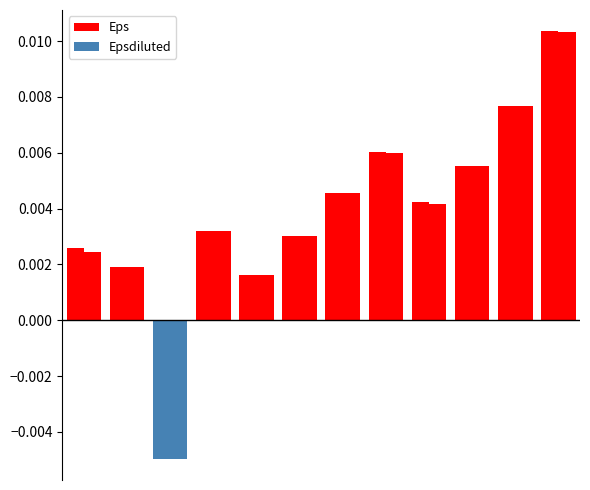

How many bars are there in total?

24